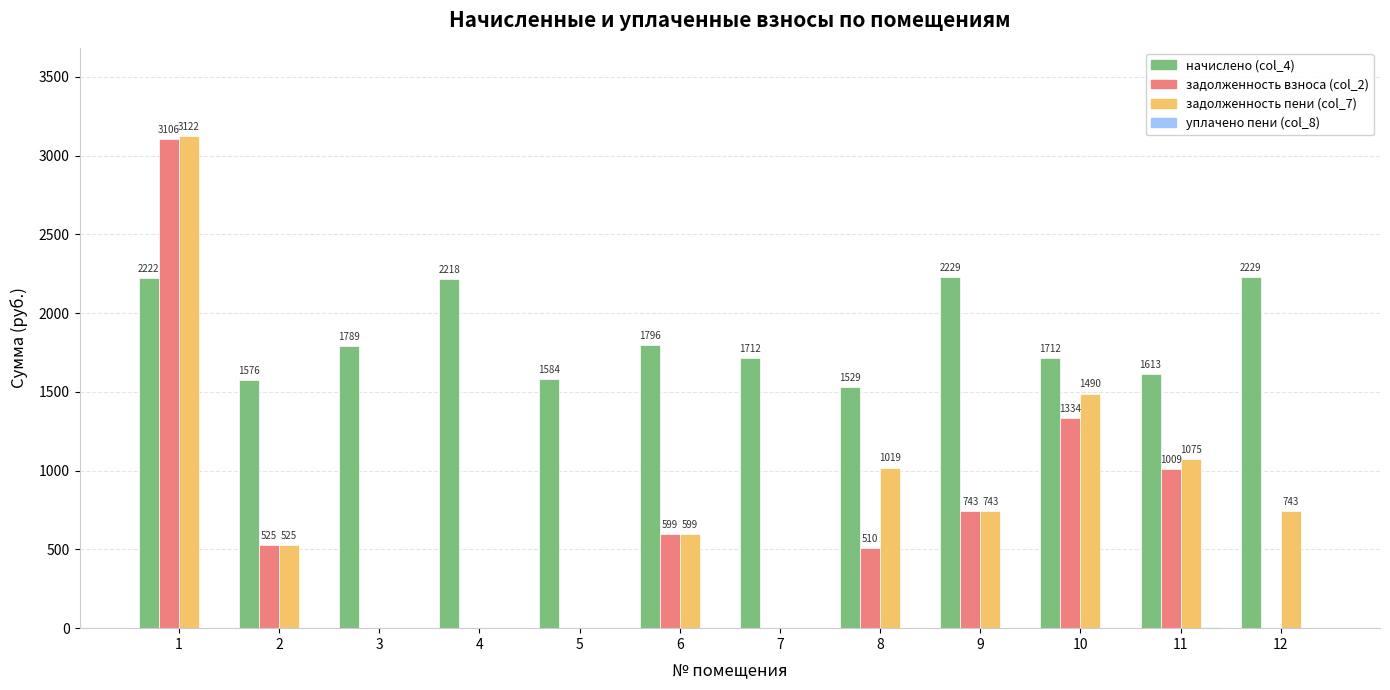

How many groups of bars are there?

12